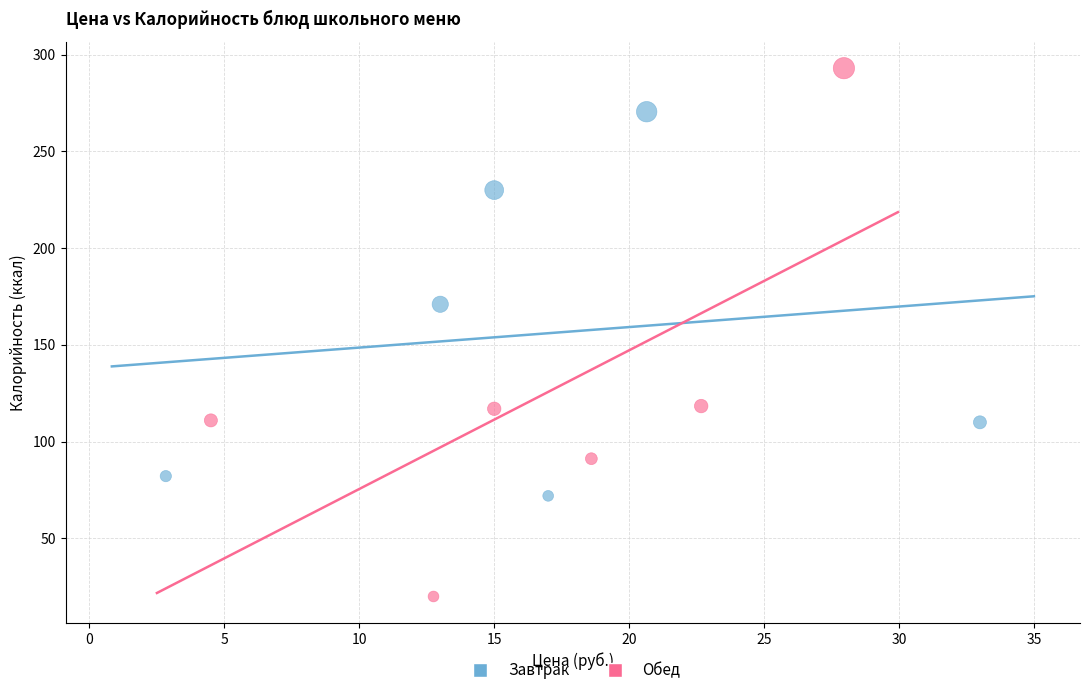

Which series reaches the maximum Y coordinate?

Обед